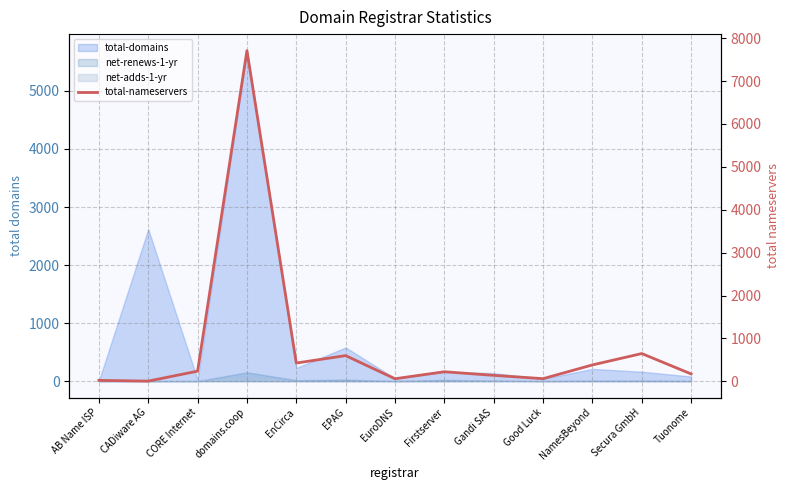

What is the value of the 10th point from the left?

64